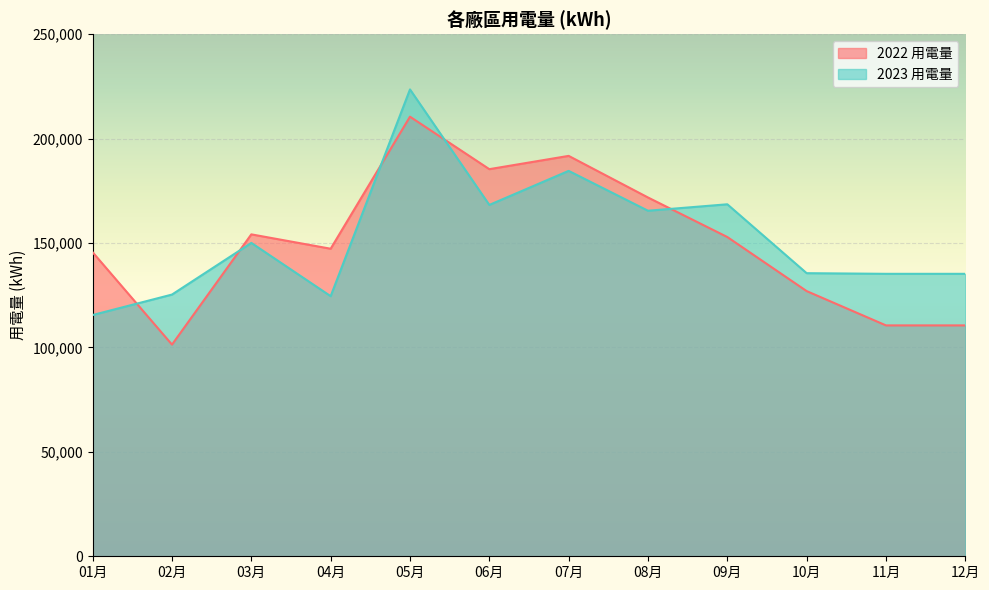

At which label does 2022 用電量 first exceed 152864?

03月